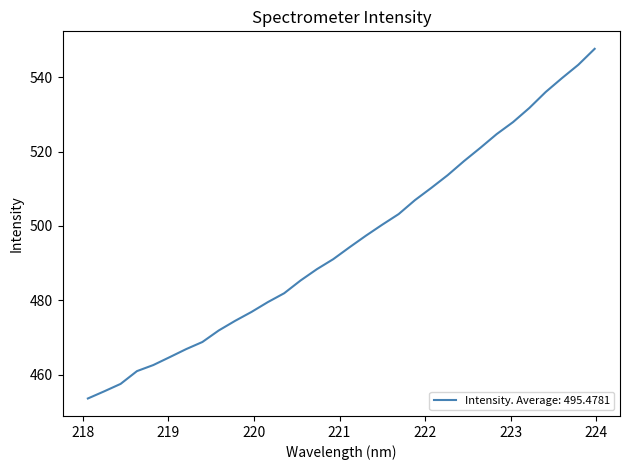

What is the greatest value displayed?

547.6